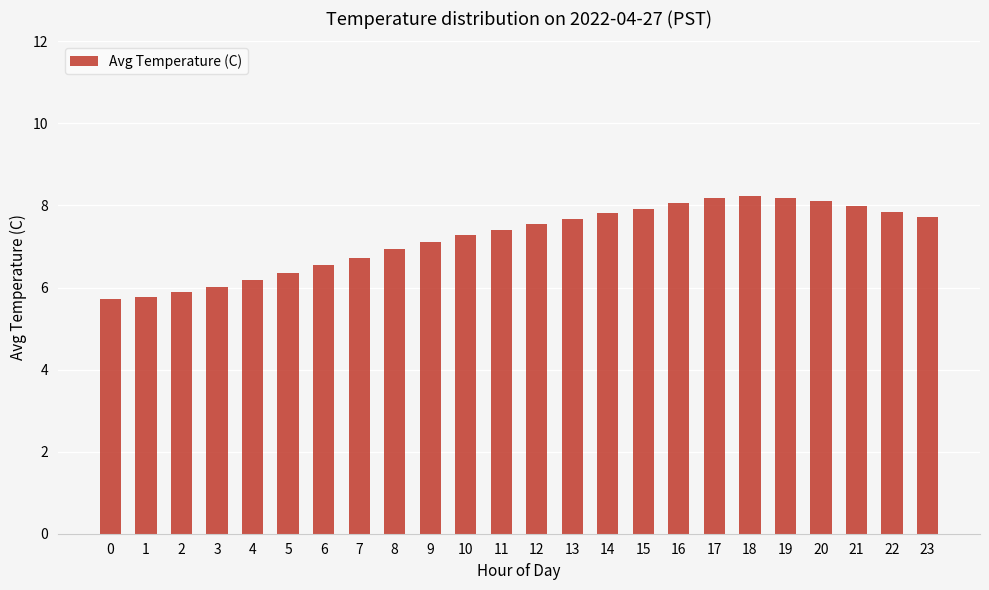

What is the average value?

7.2